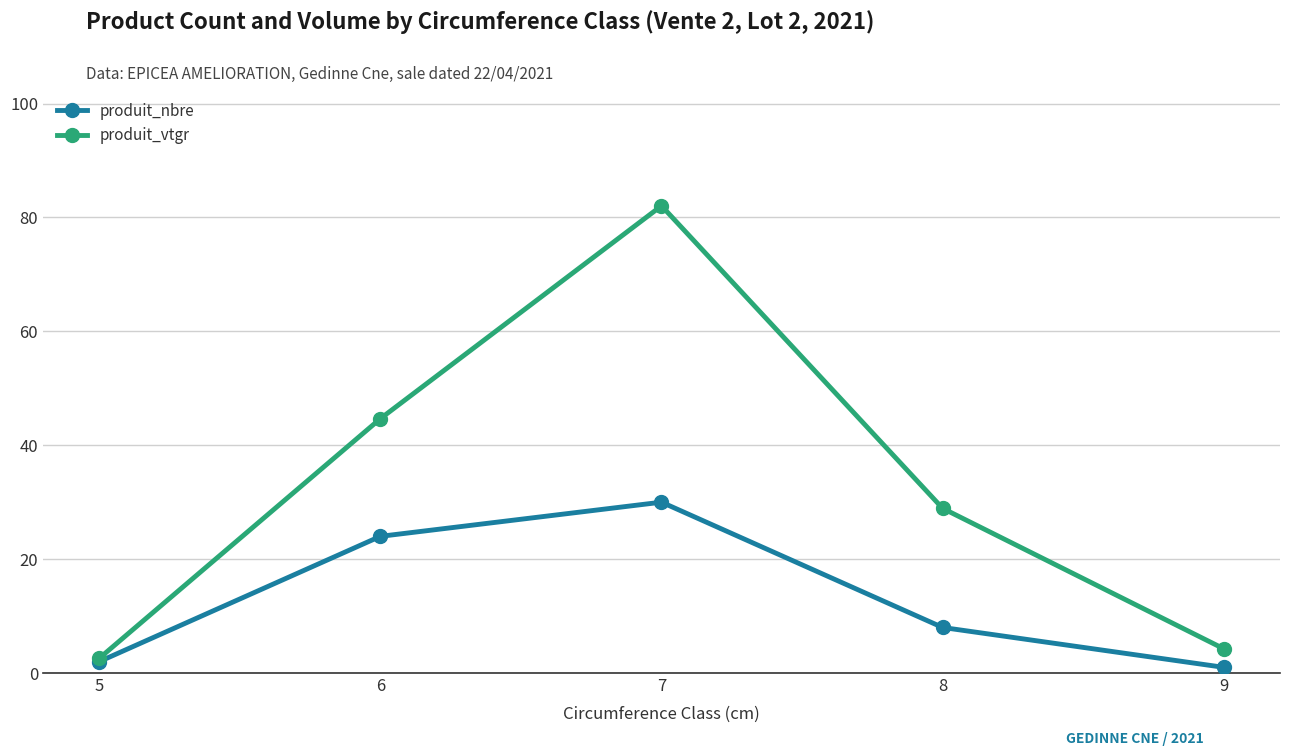

True or false: produit_nbre has more than 0 points higher than both neighbors.

True